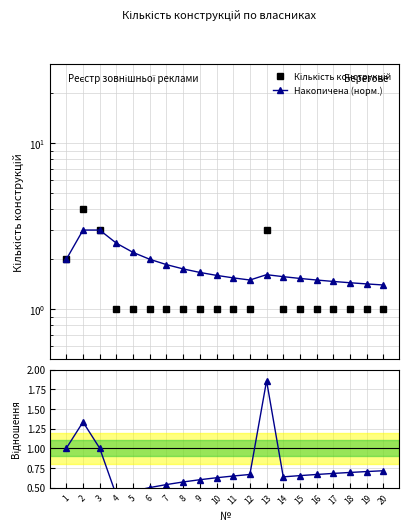

Where is the first local maximum for Кількість конструкцій?

2